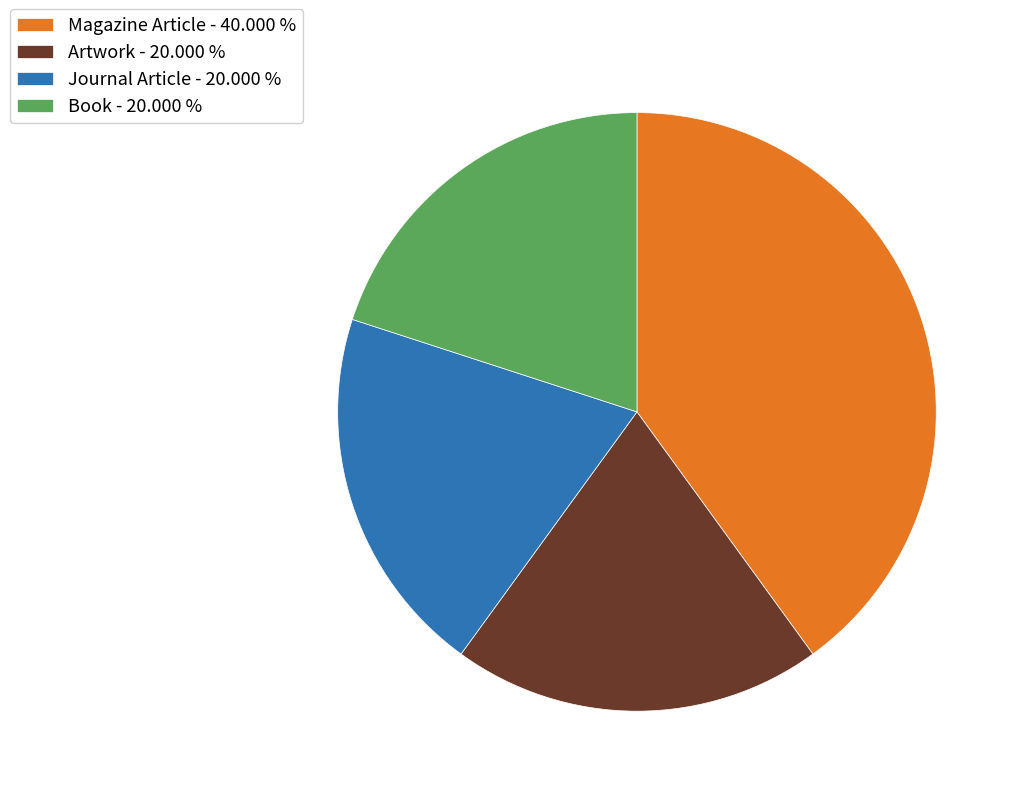

Count the number of slices in the pie.

4